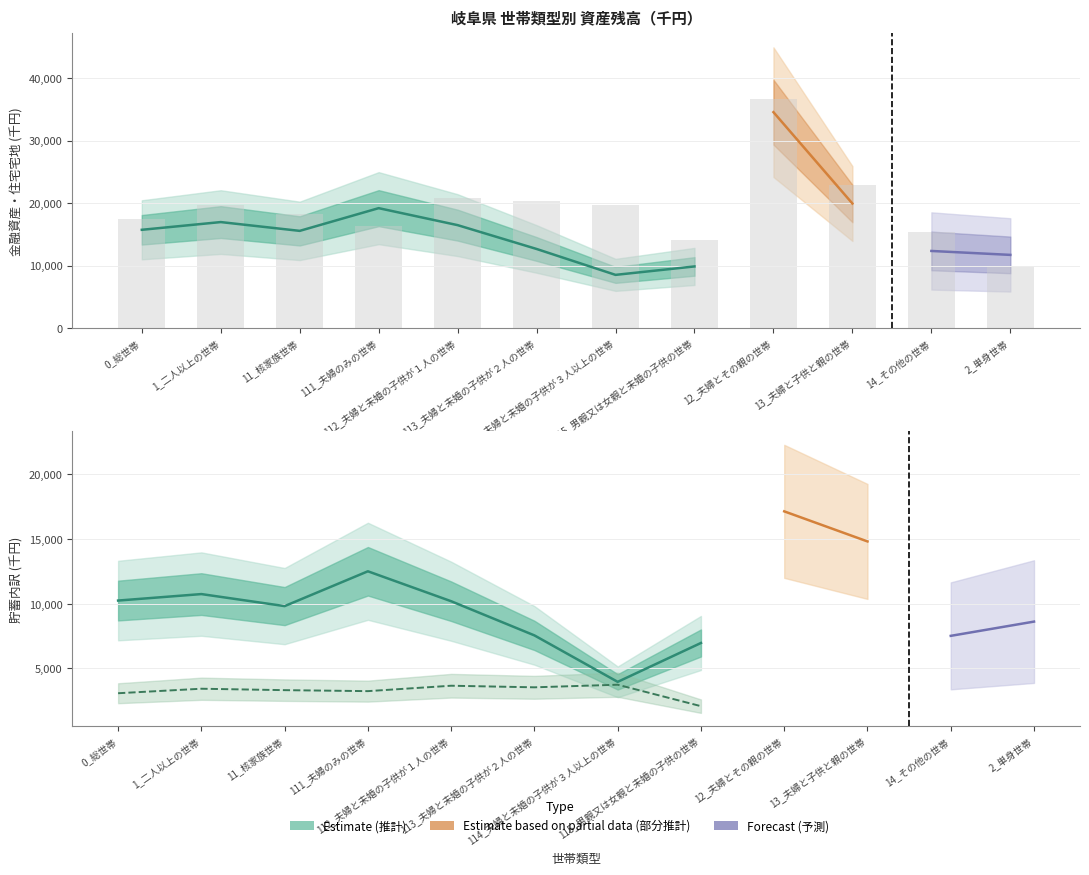

At which label does 住宅・宅地 first exceed 19662?

1_二人以上の世帯